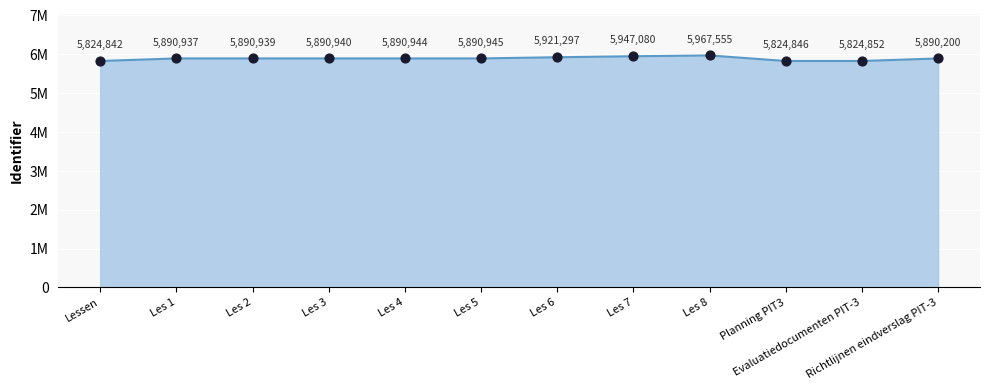

What is the change in value from Les 3 to Les 5?

+5